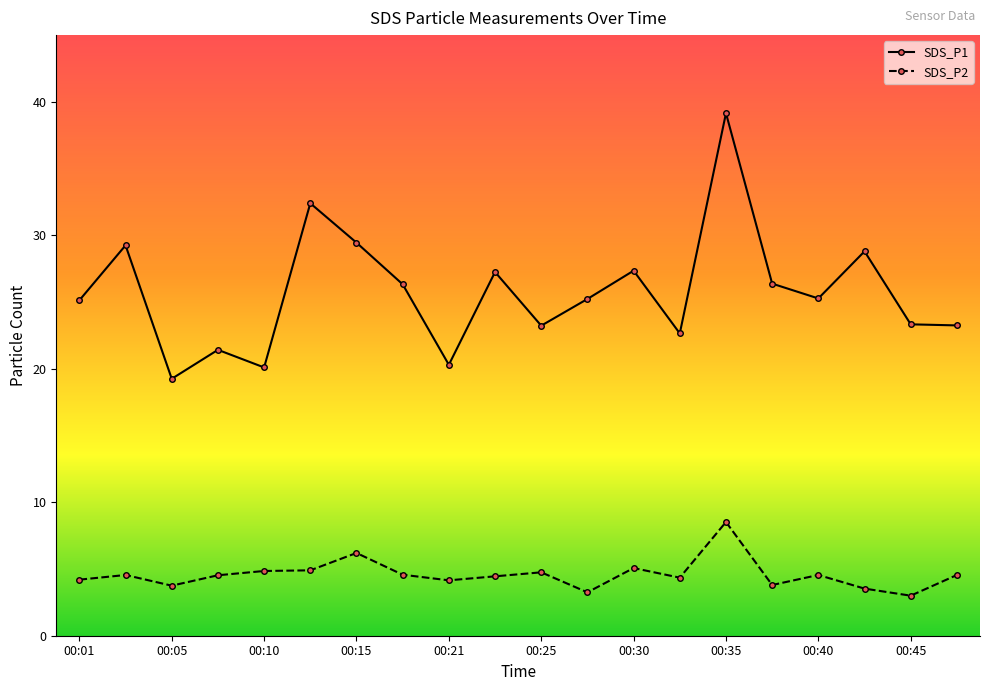

List the series in order of their peak value, highest first.

SDS_P1, SDS_P2